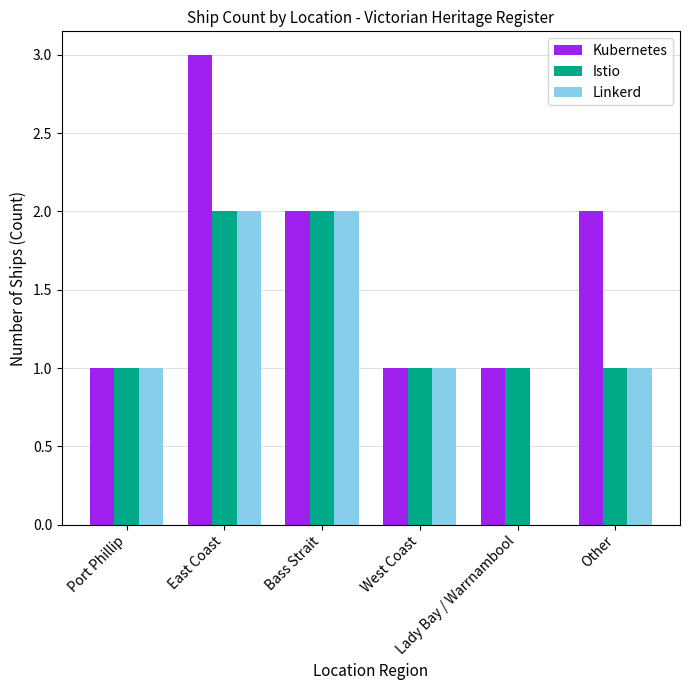

Which series has the largest total across all categories?

Kubernetes